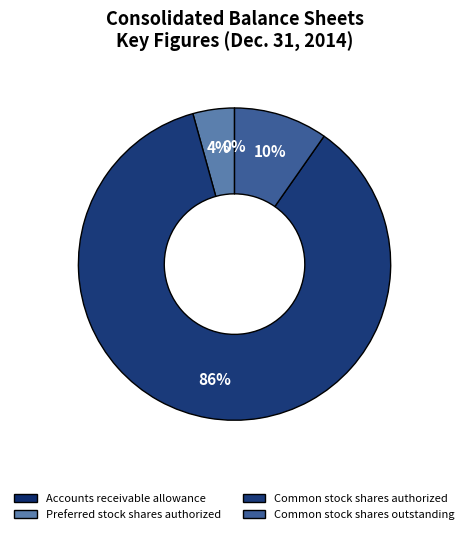

To the nearest percent, what is the difference between the Preferred stock shares authorized and Common stock shares authorized slice percentages?

82%